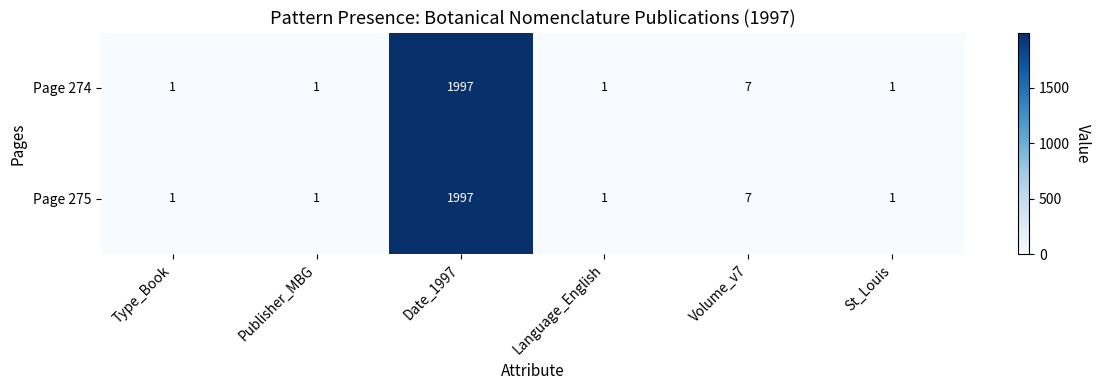

At which category is the sum across all series the highest?

Date_1997